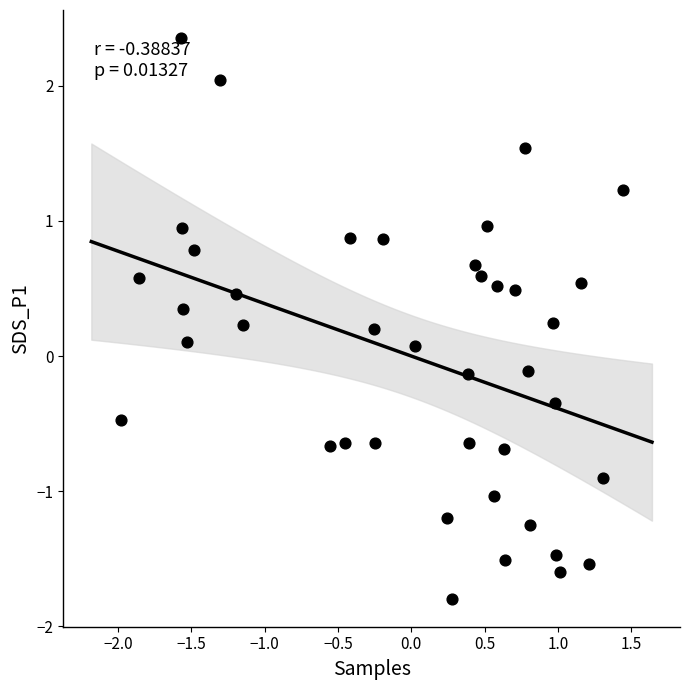

What is the range of Y values (max minus min)?

4.1